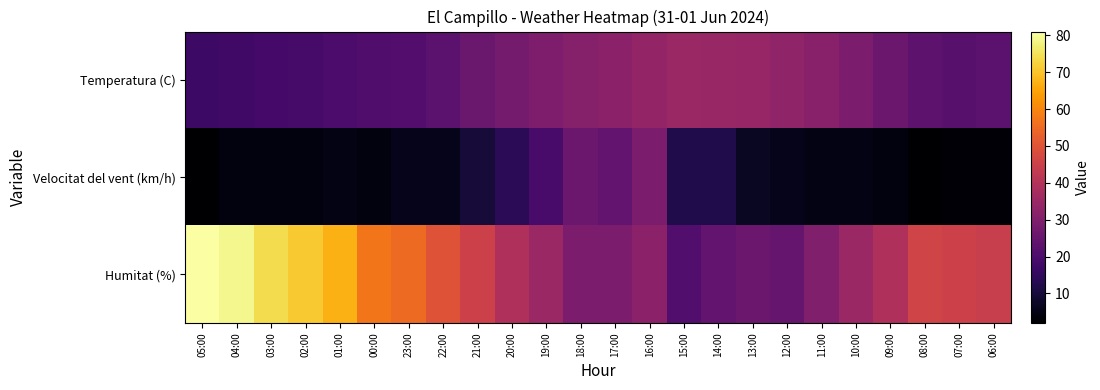

Reading right to left, what are all the values shown in this chart?

Temperatura (C): 06:00=22.9	07:00=22.3	08:00=23.1	09:00=26.0	10:00=28.9	11:00=31.4	12:00=33.0	13:00=34.1	14:00=34.5	15:00=35.0	16:00=33.7	17:00=32.0	18:00=30.9	19:00=29.4	20:00=27.7	21:00=25.7	22:00=22.8	23:00=21.4	00:00=20.8	01:00=19.7	02:00=18.9	03:00=18.6	04:00=17.7	05:00=17.0
Velocitat del vent (km/h): 06:00=3.0	07:00=3.0	08:00=2.0	09:00=4.0	10:00=5.0	11:00=5.0	12:00=6.0	13:00=7.0	14:00=12.0	15:00=12.0	16:00=29.0	17:00=24.0	18:00=26.0	19:00=19.0	20:00=14.0	21:00=10.0	22:00=6.0	23:00=6.0	00:00=4.0	01:00=5.0	02:00=4.0	03:00=4.0	04:00=4.0	05:00=2.0
Humitat (%): 06:00=44.0	07:00=45.0	08:00=46.0	09:00=39.0	10:00=35.0	11:00=30.0	12:00=25.0	13:00=26.0	14:00=24.0	15:00=21.0	16:00=32.0	17:00=29.0	18:00=29.0	19:00=35.0	20:00=39.0	21:00=45.0	22:00=50.0	23:00=55.0	00:00=57.0	01:00=67.0	02:00=71.0	03:00=74.0	04:00=79.0	05:00=81.0